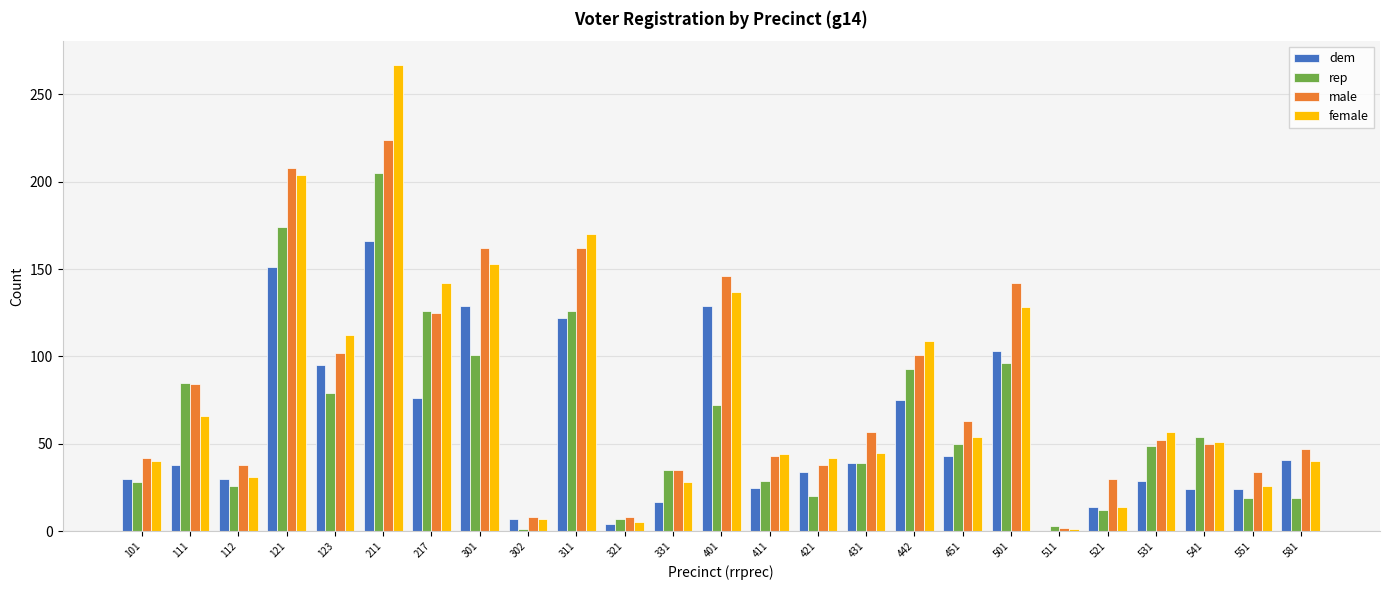

Is it true that male equals 2 at 511?

True